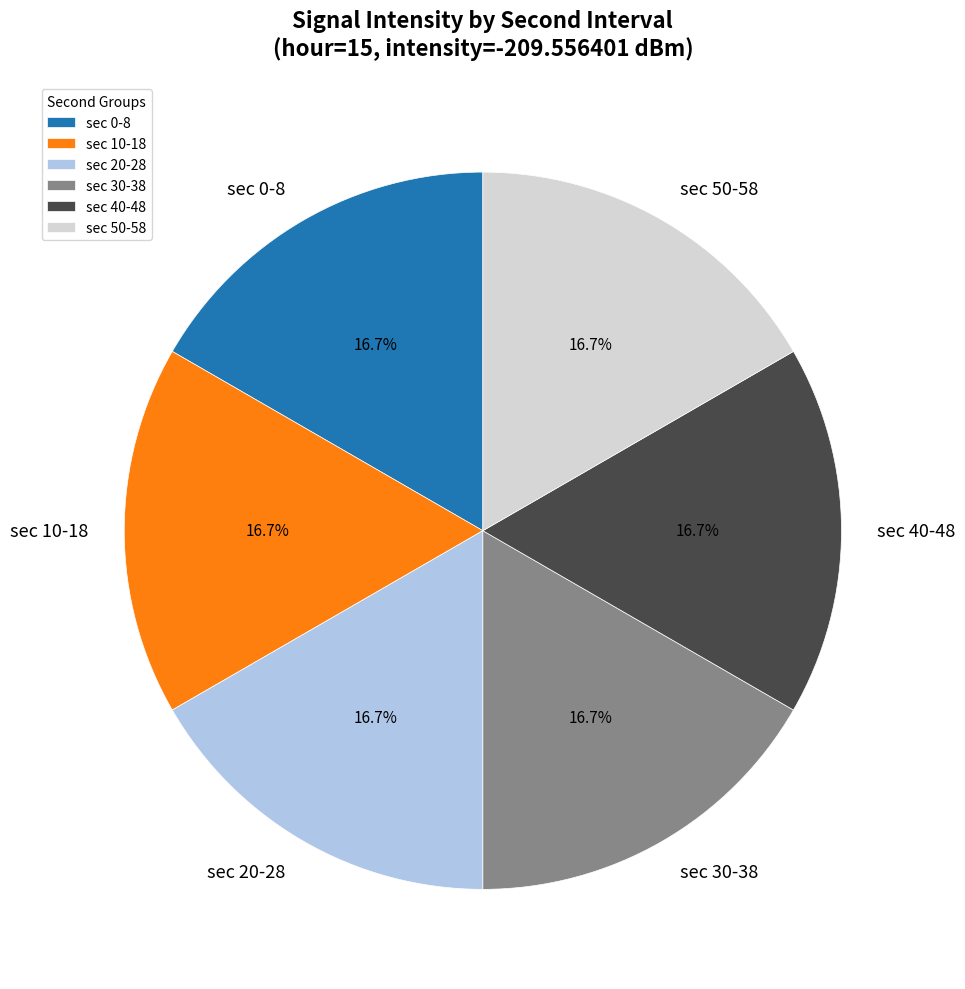

Is there any slice that represents more than half of the pie?

No